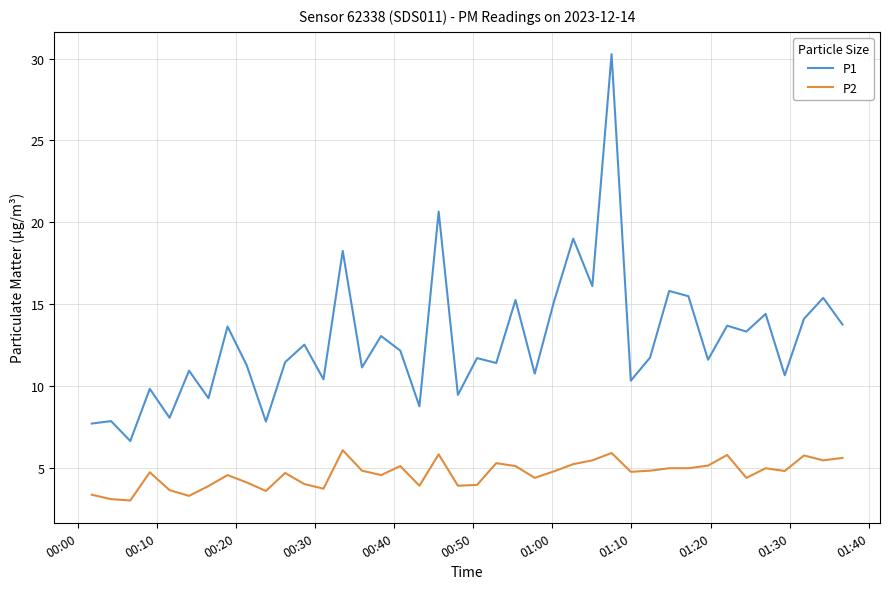

What is the minimum value for P1?

6.6